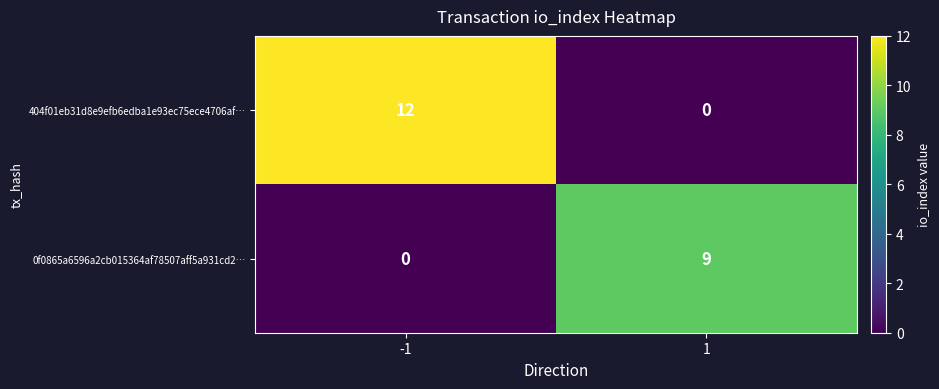

Rank the categories by 0f0865a6596a2cb015364af78507aff5a931cd2… value from highest to lowest.

1, -1